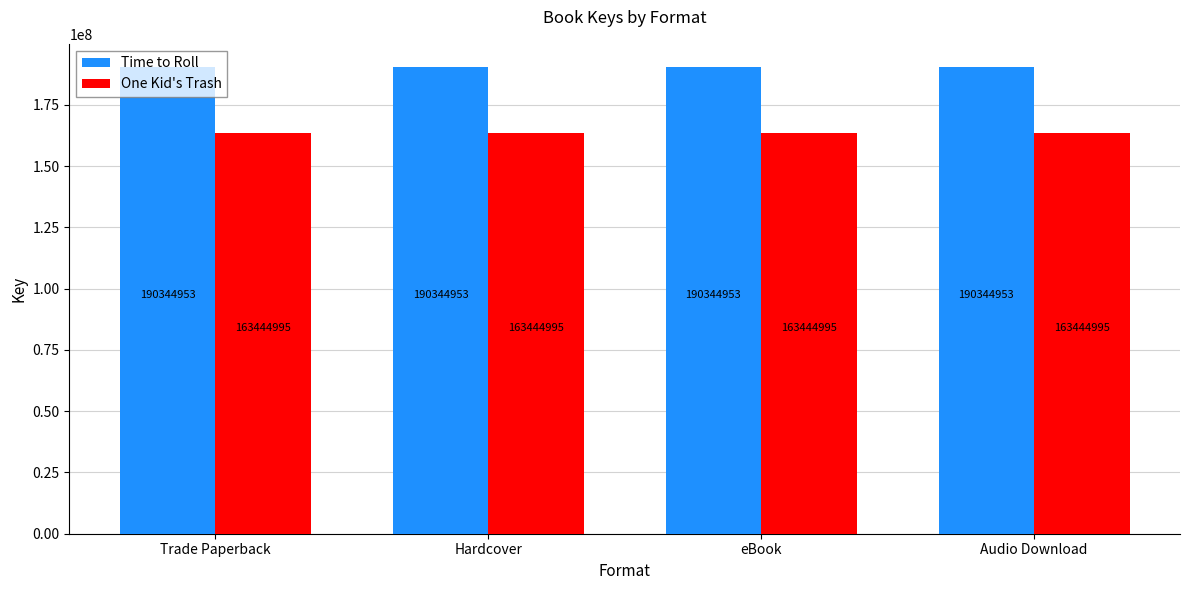

How many series are shown in this chart?

2